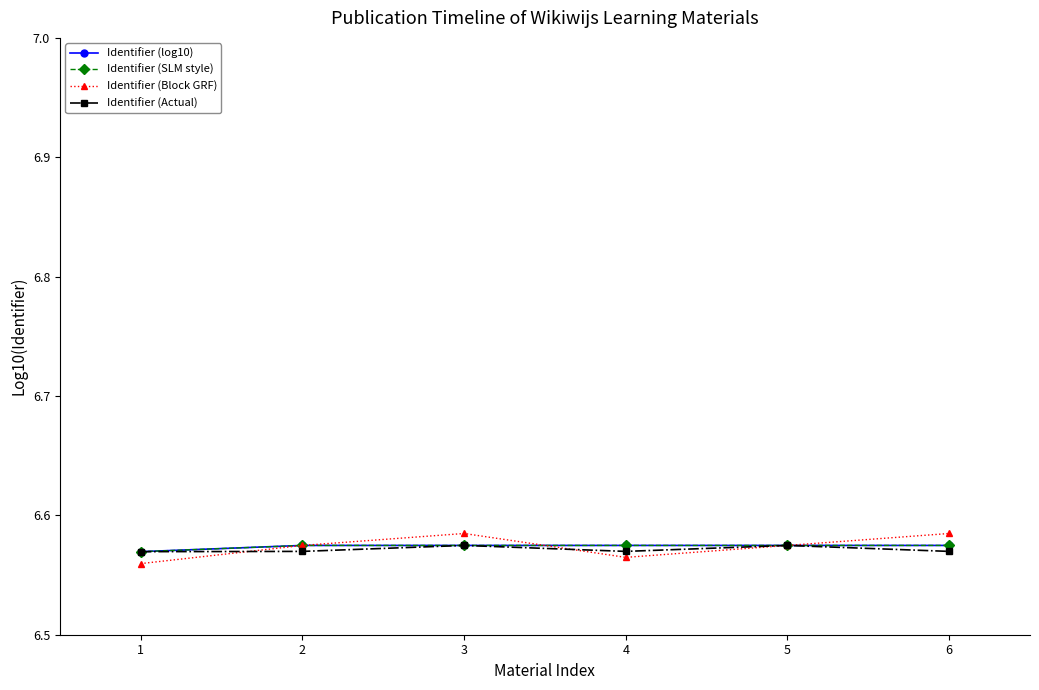

What is the maximum value for Identifier (log10)?

6.6